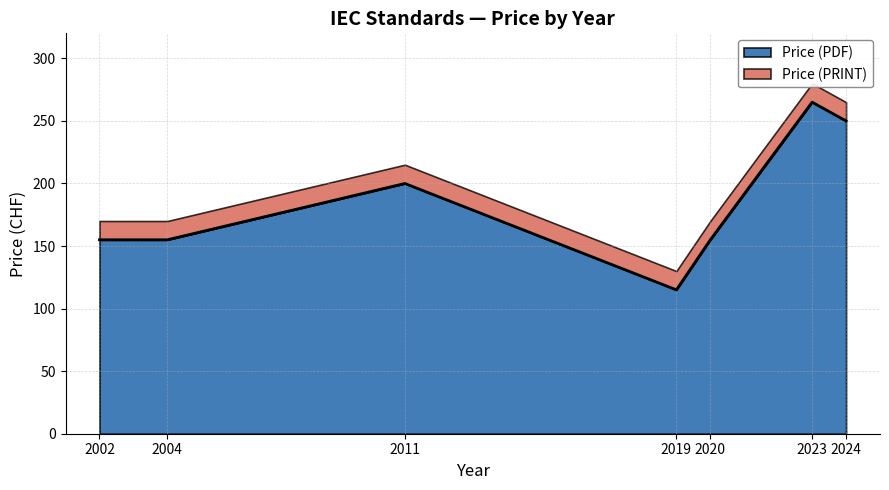

Does the chart display data point markers on the line(s)?

No